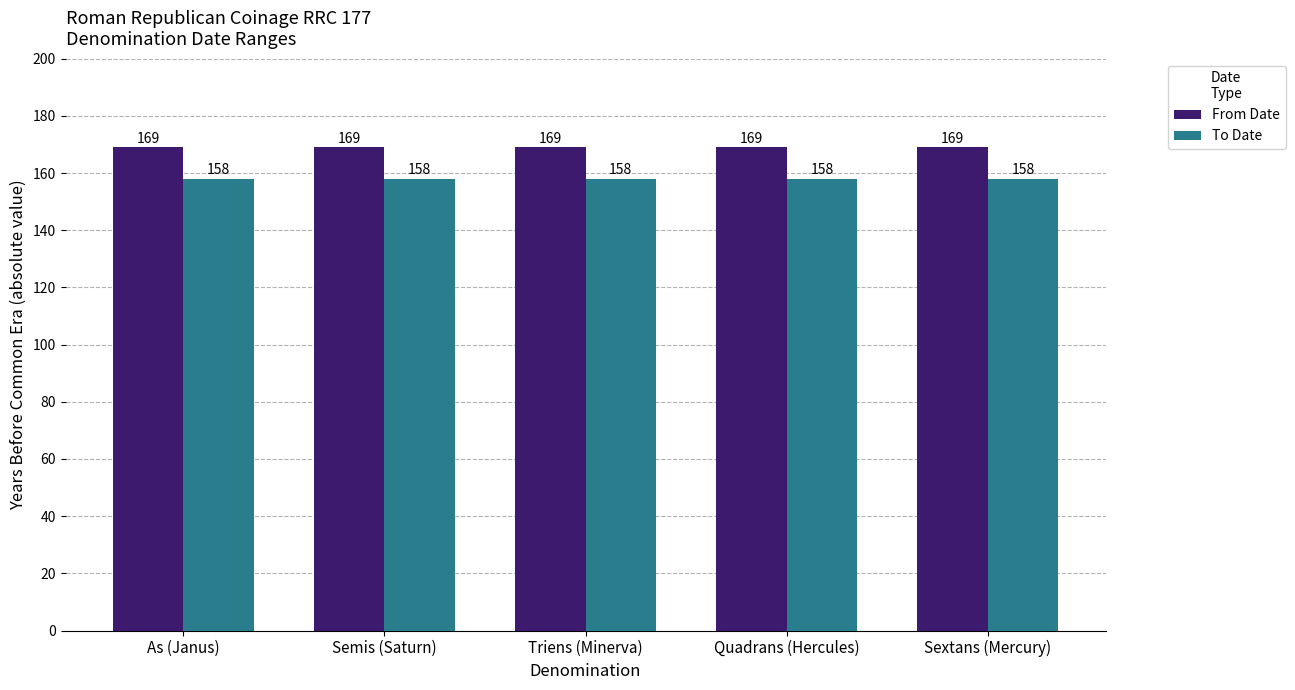

What is the maximum value for From Date?

169